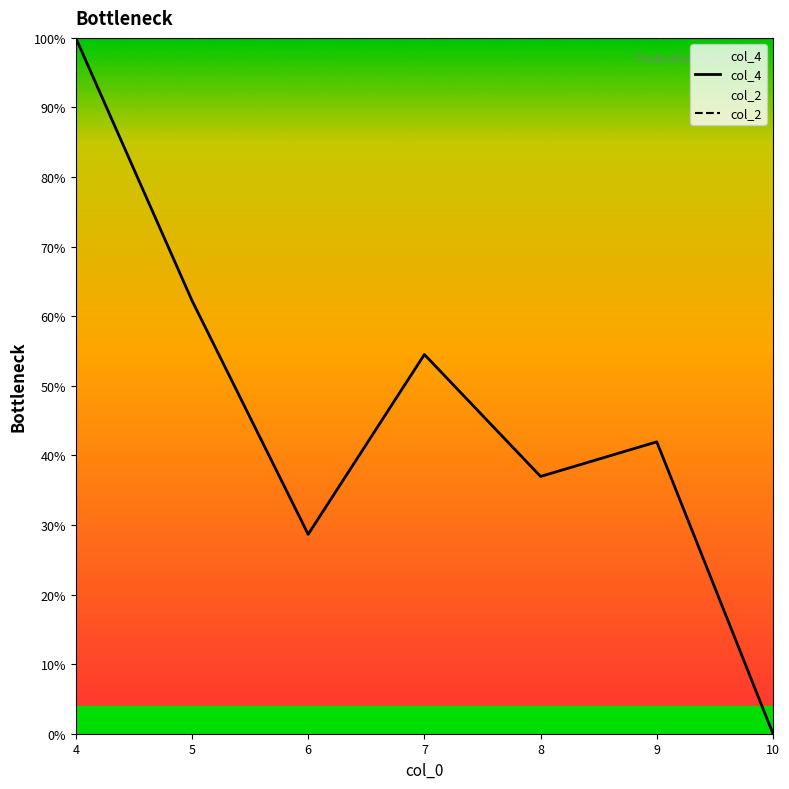

True or false: col_4 and col_2 intersect in this chart.

False